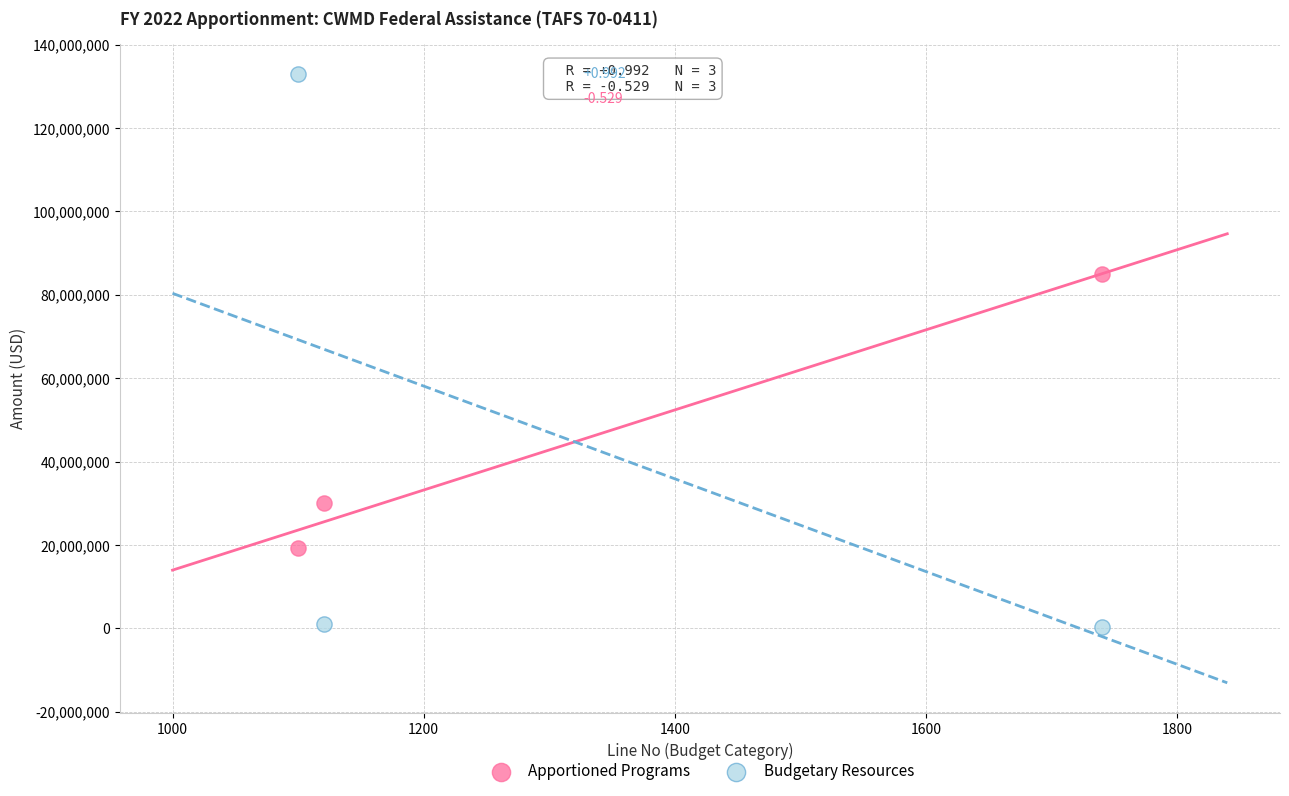

Which series has the widest spread of Y values?

Budgetary Resources